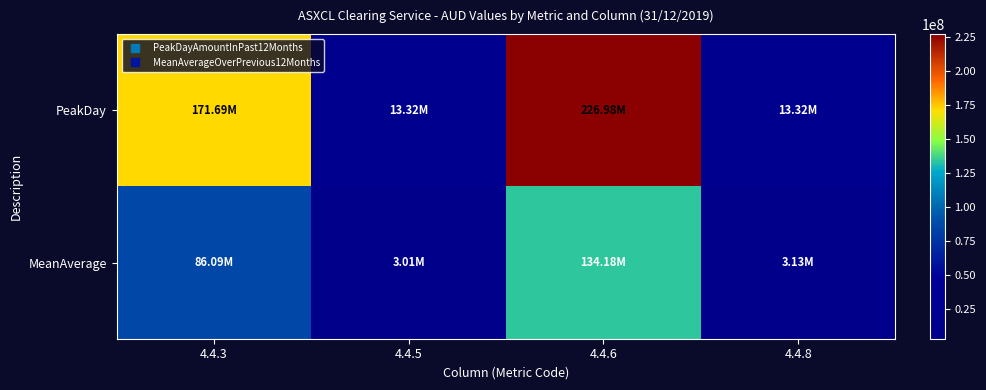

How many distinct data groups are displayed?

2